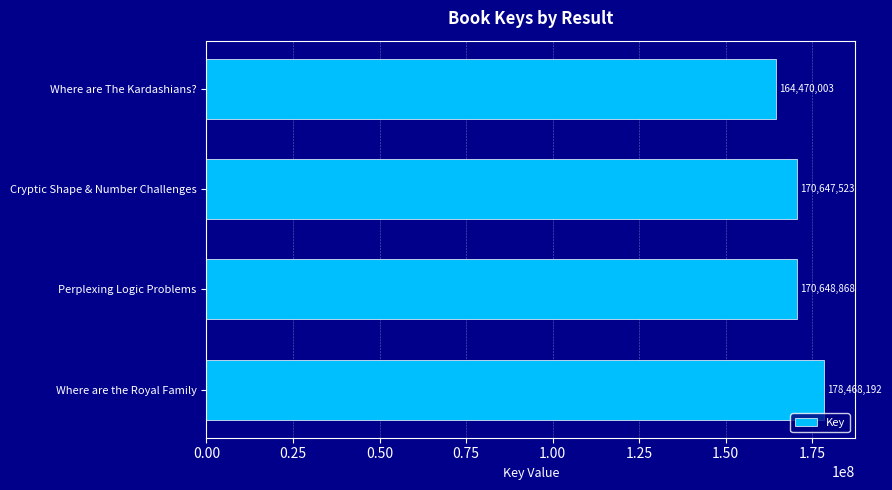

Which label corresponds to the smallest value in the chart?

Where are The Kardashians?